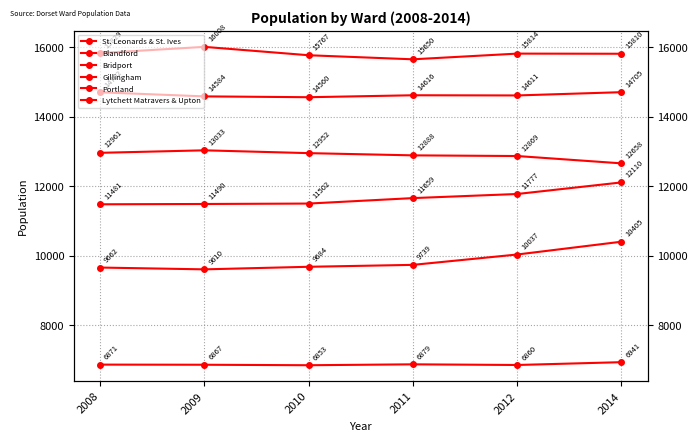

What is the difference between the maximum and second lowest values in the Gillingham series?

241